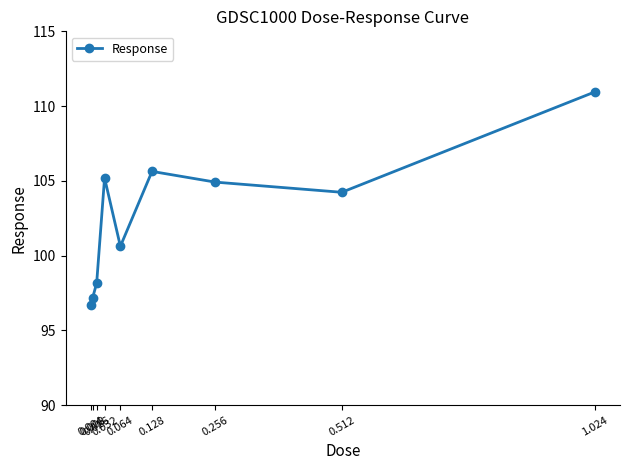

List the labels in order of value, largest first.

1.024, 0.128, 0.032, 0.256, 0.512, 0.064, 0.016, 0.008, 0.004